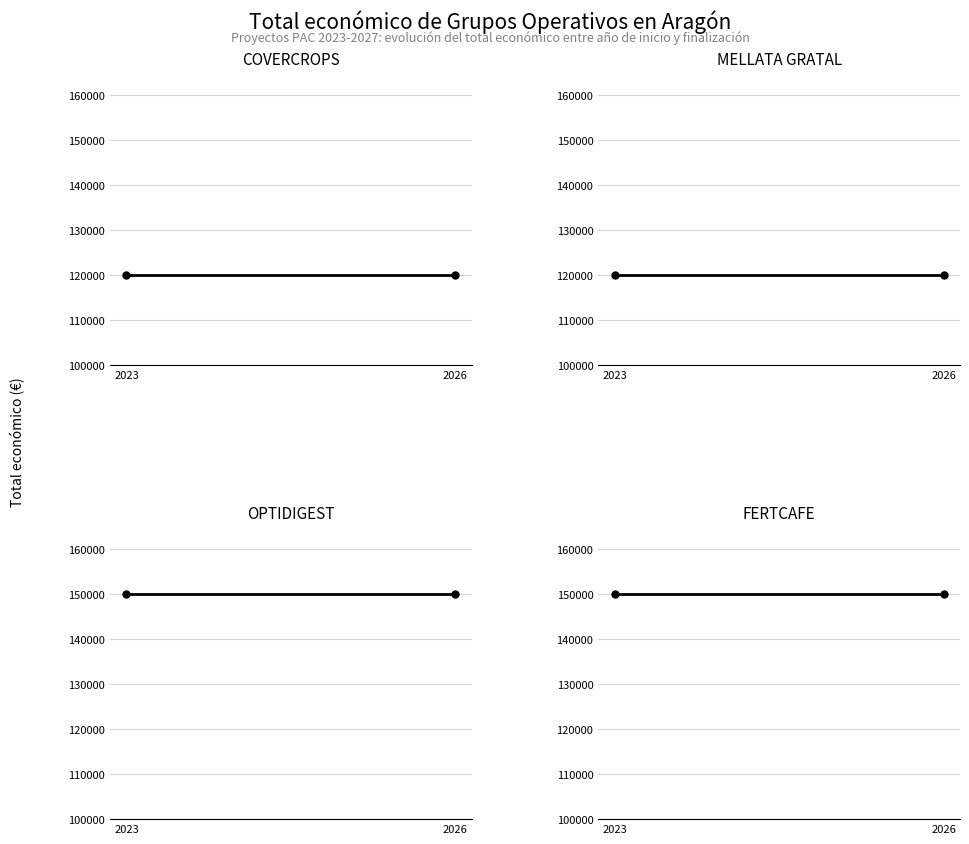

What is the sum of the MELLATA GRATAL values at 2026 and 2023?

240000